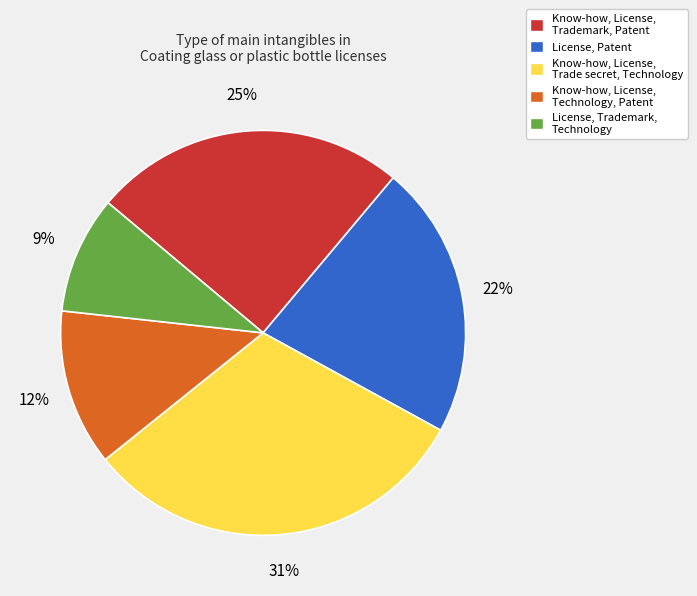

Is Know-how, License, Trade secret, Technology the majority of the pie?

No